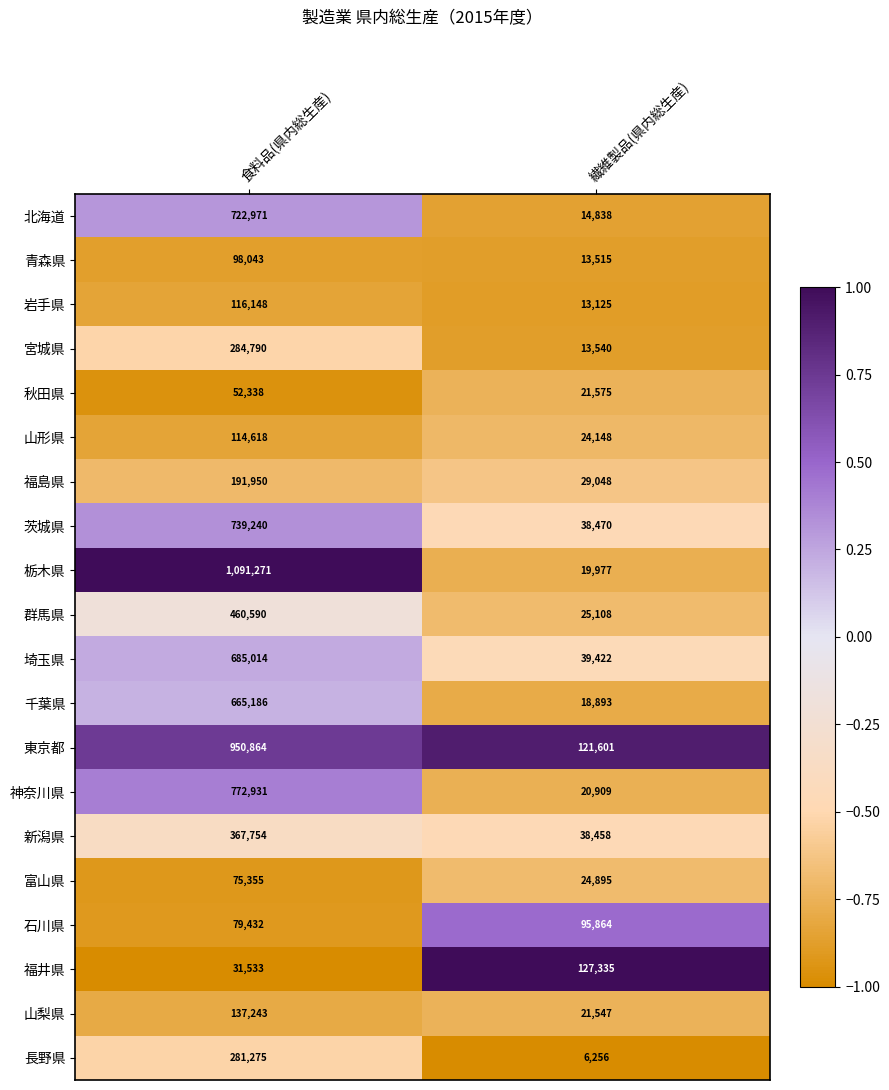

Where is 千葉県 nearest to the value 342039?

繊維製品(県内総生産)